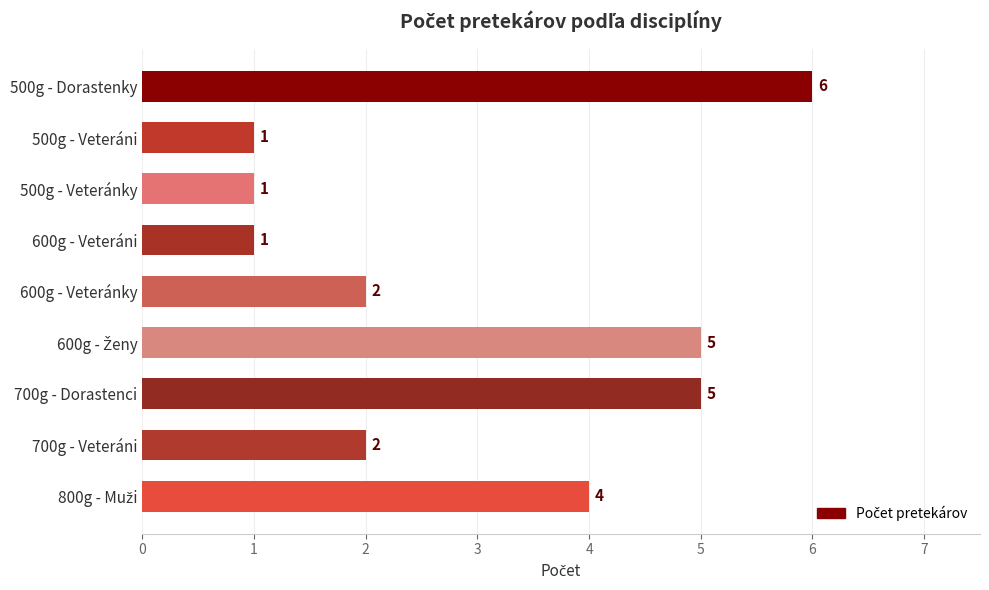

Are the bars horizontal?

Yes